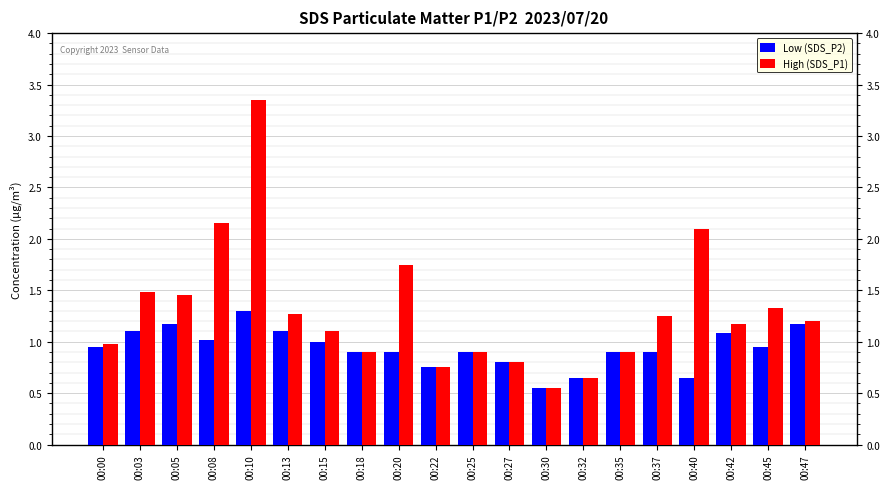

What is the difference between the maximum and second lowest values in the High (SDS_P1) series?

2.7